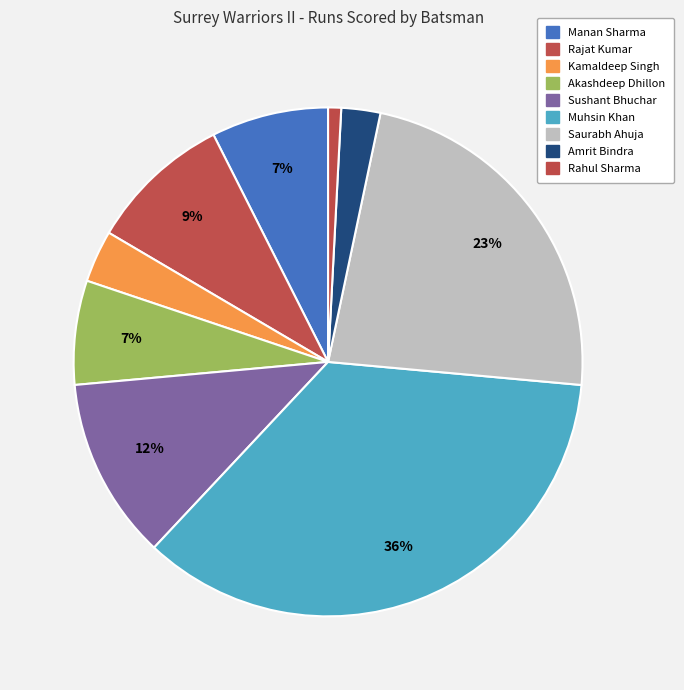

Is it true that Akashdeep Dhillon is 7% of the pie?

True